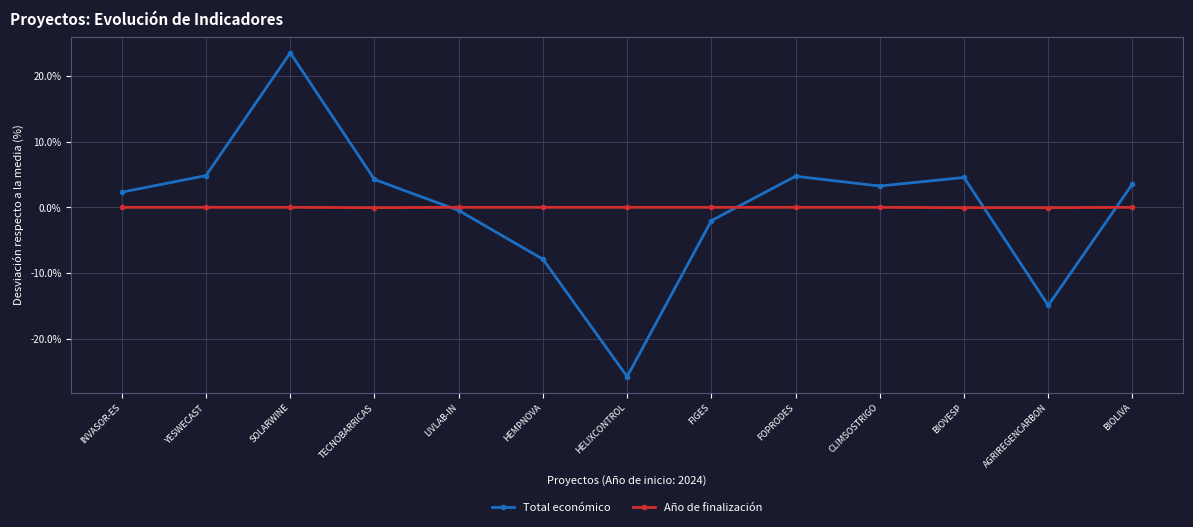

Which series has the largest range (max minus min)?

Total económico